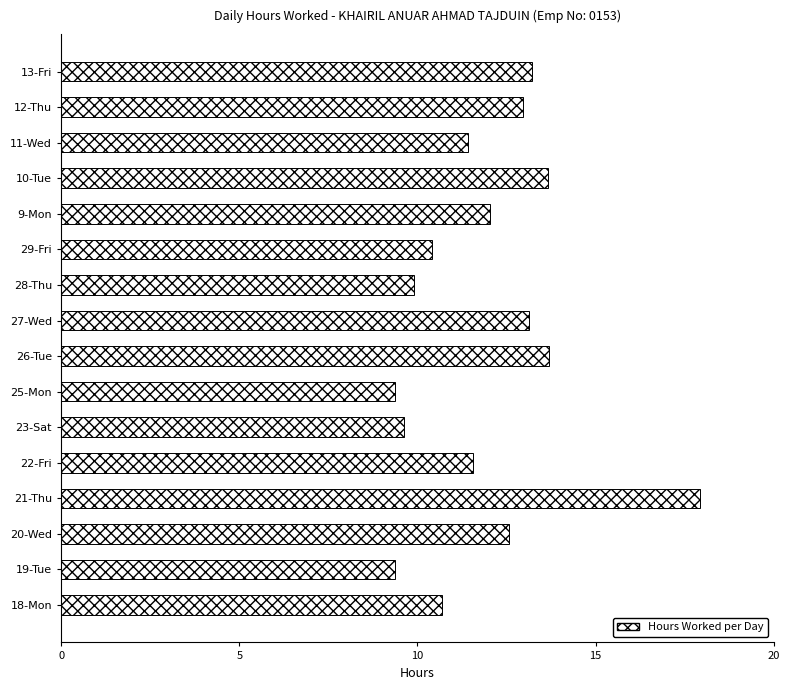

What is the average value?

12.0